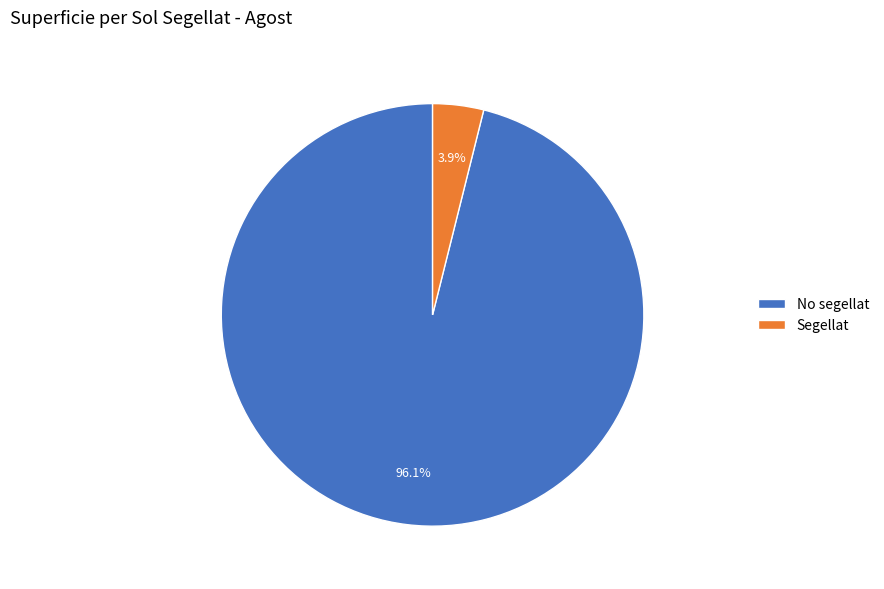

To the nearest percent, what is the difference between the largest and smallest slice percentages?

92%